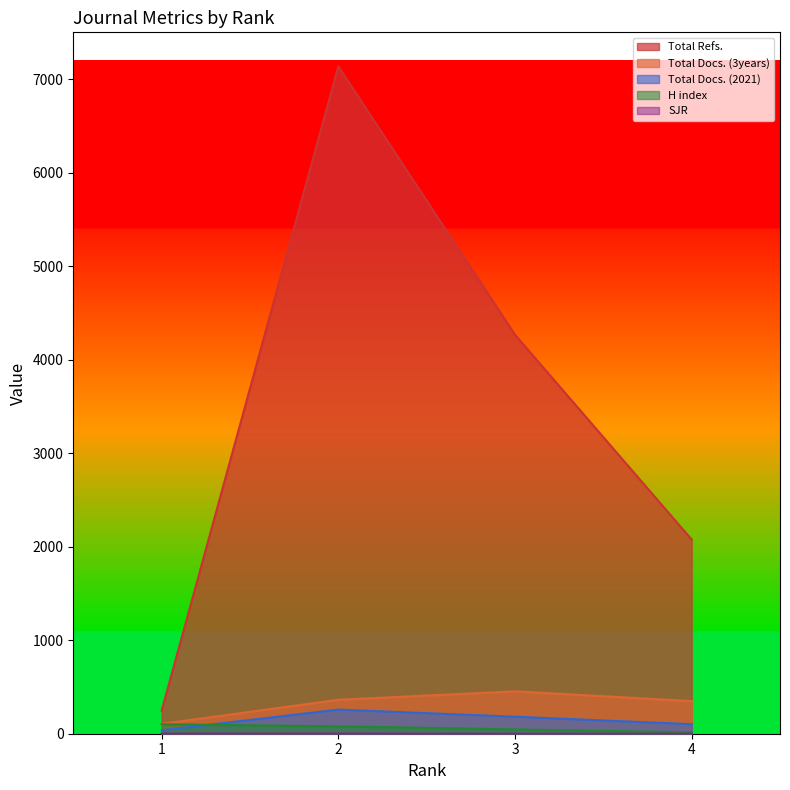

What is the value of the H index point at the 2nd from the left?

79.0